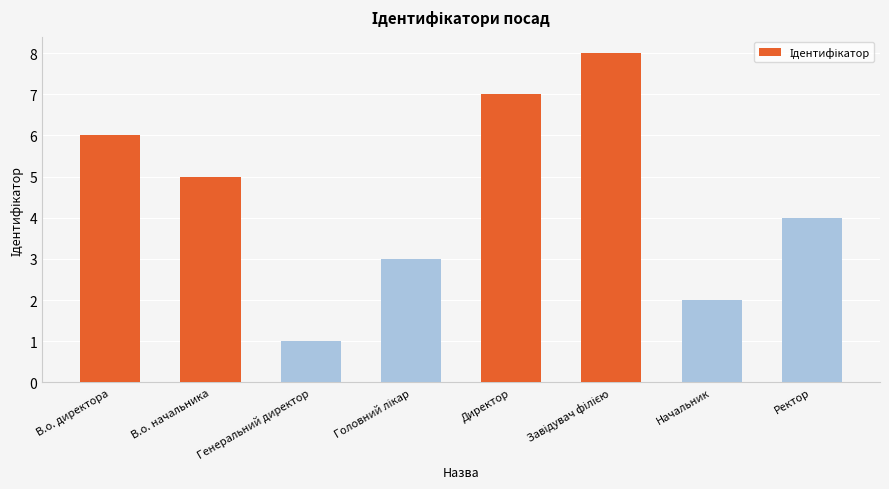

What is the difference between the maximum and minimum values?

7